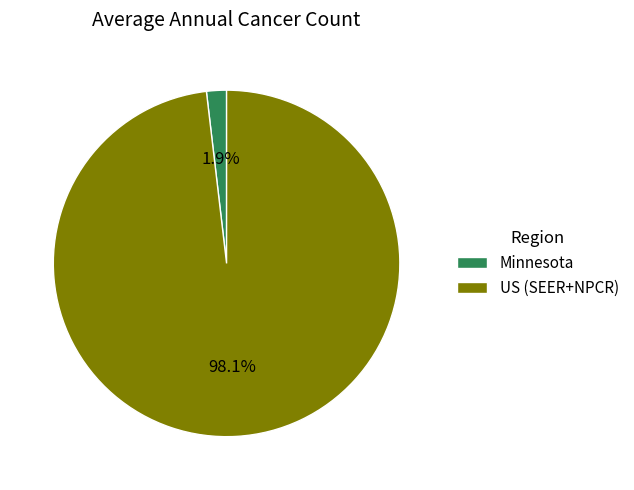

What percentage is the Minnesota slice, to the nearest percent?

2%